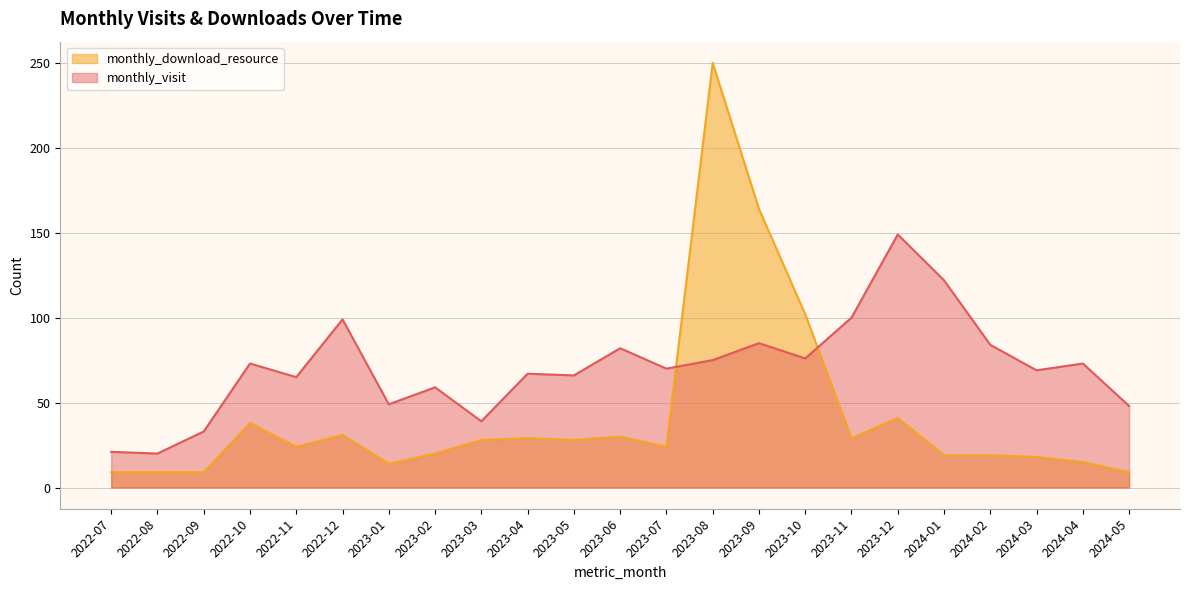

At which label does monthly_visit first exceed 70?

2022-10